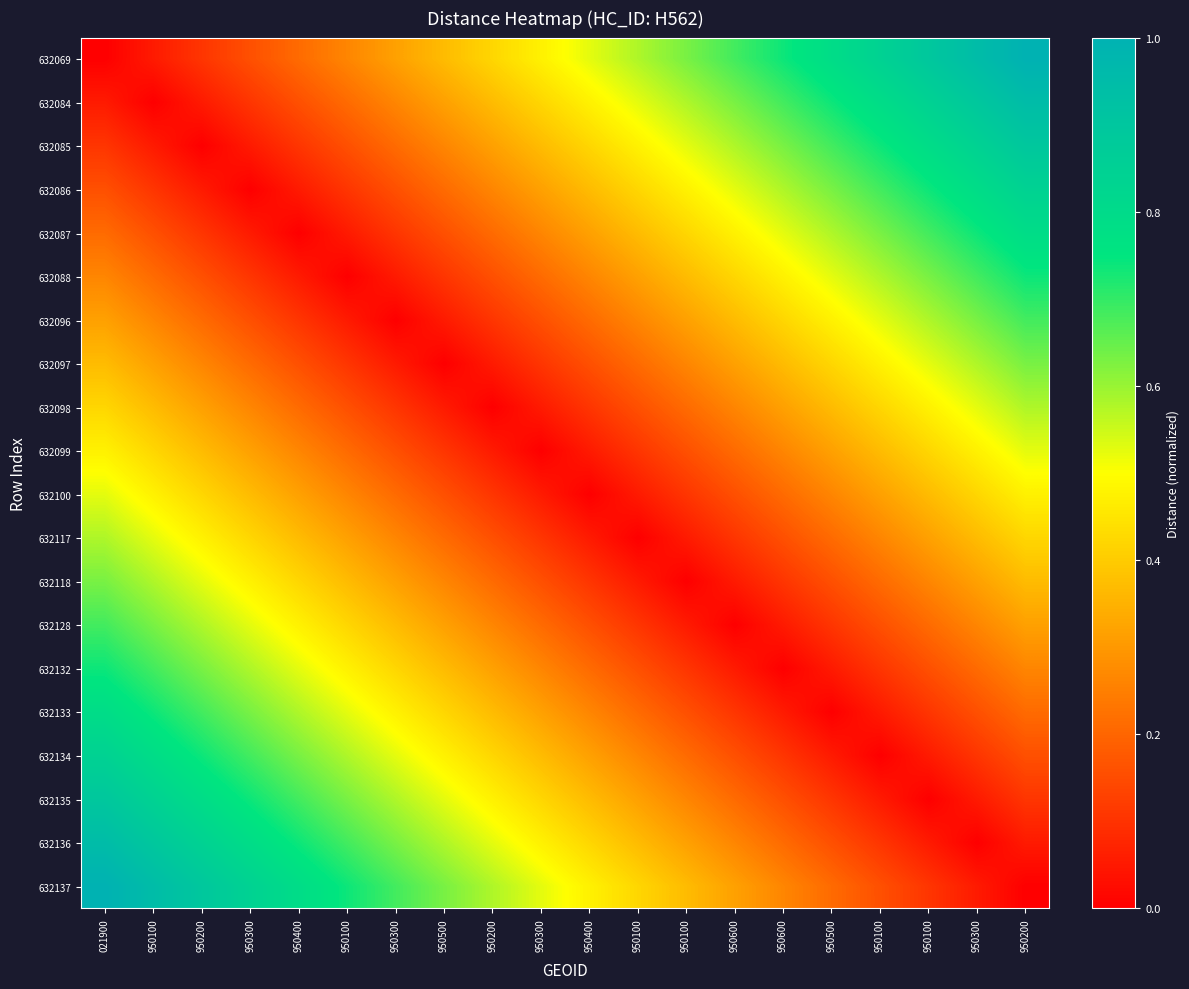

Rank the series by their maximum value, from highest to lowest.

632069, 632137, 632084, 632136, 632085, 632135, 632086, 632134, 632087, 632133, 632088, 632132, 632096, 632128, 632097, 632118, 632098, 632117, 632099, 632100